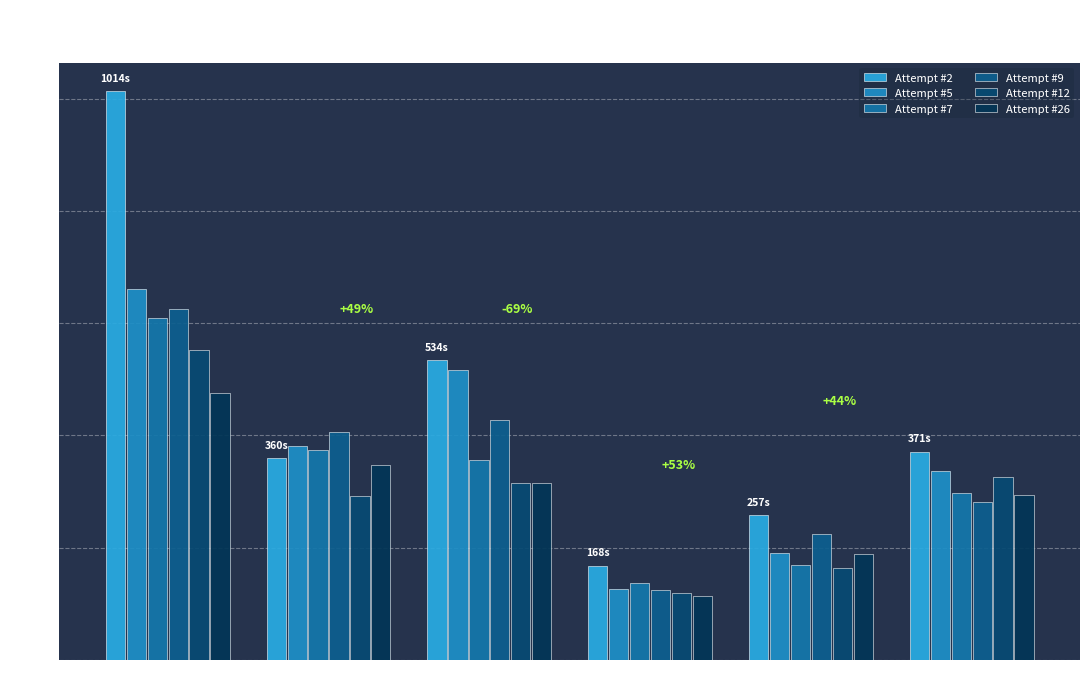

Rank the categories by Attempt #12 value from highest to lowest.

WF (8), LLL (30), CCM (18), BitDW (12), SSL (24), BBH (20)